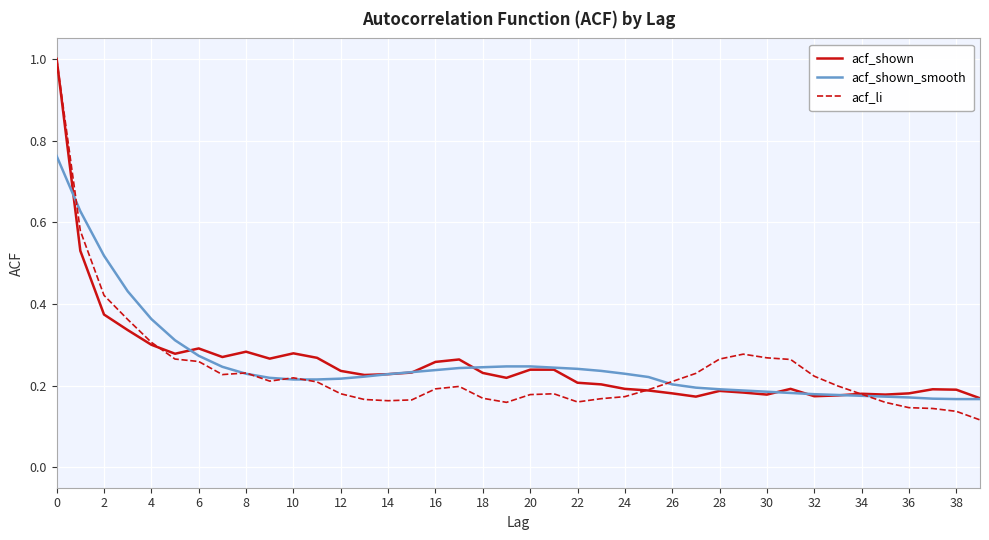

Which series has the largest range (max minus min)?

acf_li